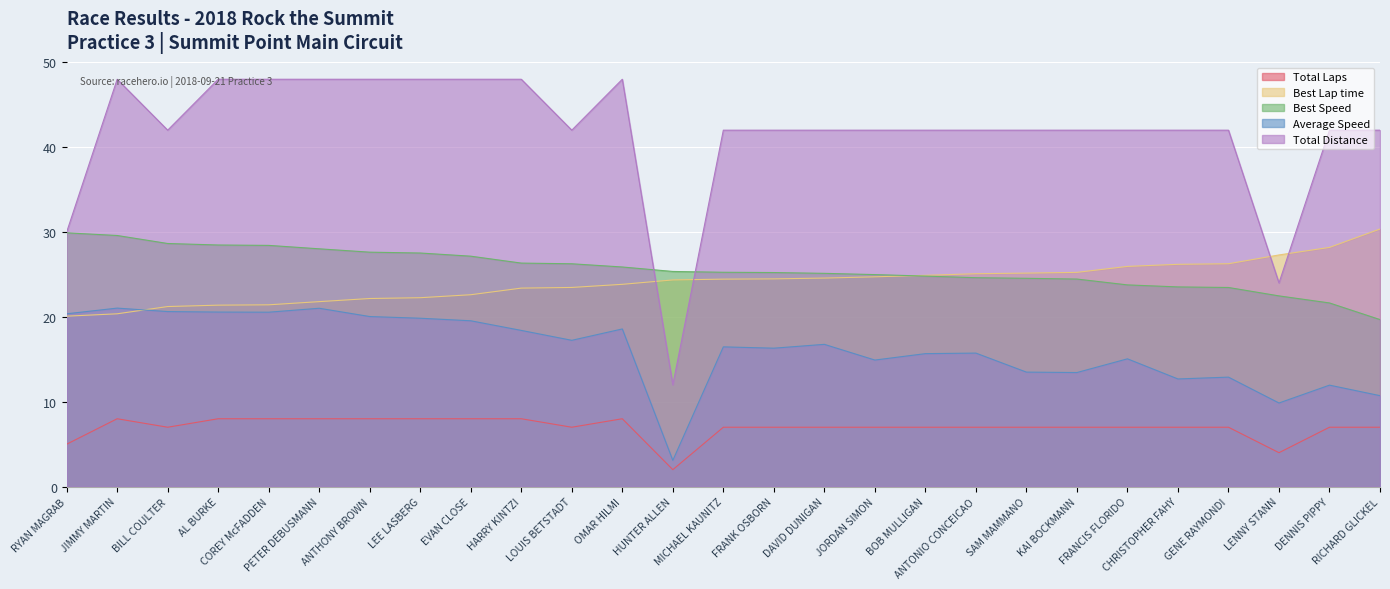

What is the highest value of the Total Laps series?

8.0